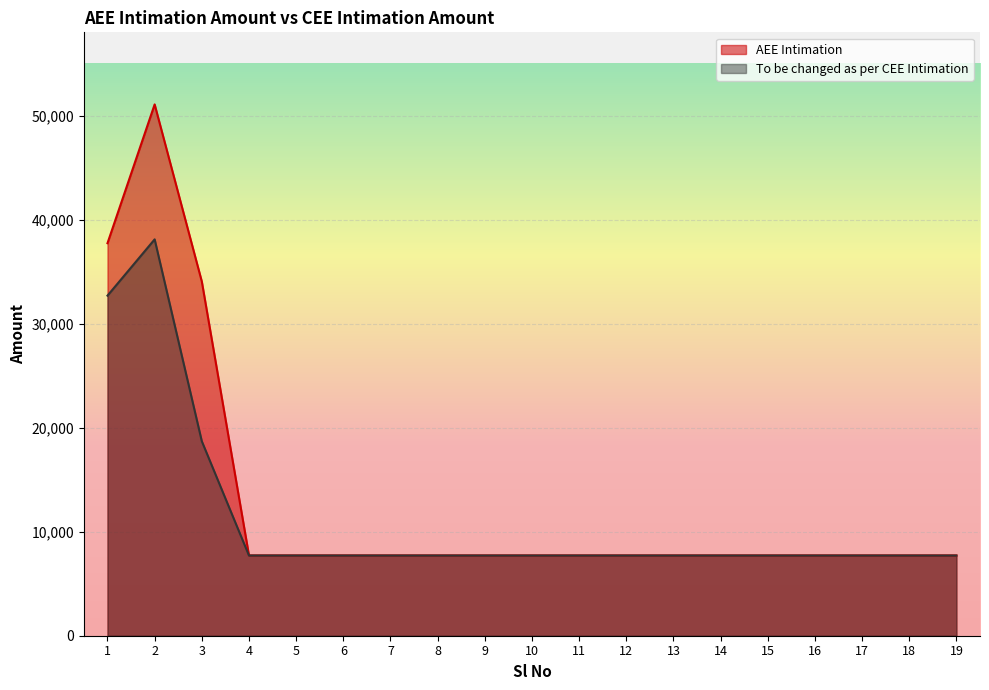

Reading left to right, transcribe all the data shown in this chart.

AEE Intimation: 37730.0	51072.4	34048.3	7720.0	7720.0	7720.0	7720.0	7720.0	7720.0	7720.0	7720.0	7720.0	7720.0	7720.0	7720.0	7720.0	7720.0	7720.0	7720.0
To be changed as per CEE Intimation: 32690.0	38100.0	18694.0	7710.0	7710.0	7710.0	7710.0	7710.0	7710.0	7710.0	7710.0	7710.0	7710.0	7710.0	7710.0	7710.0	7710.0	7710.0	7710.0